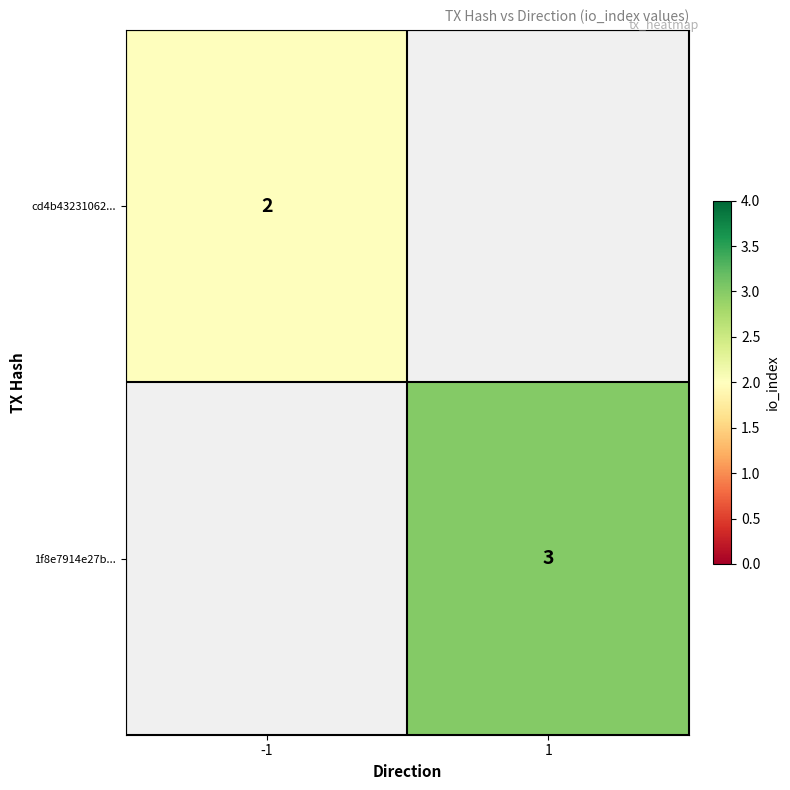

The value of 1f8e7914e27b... at 1 is 3. True or false?

True